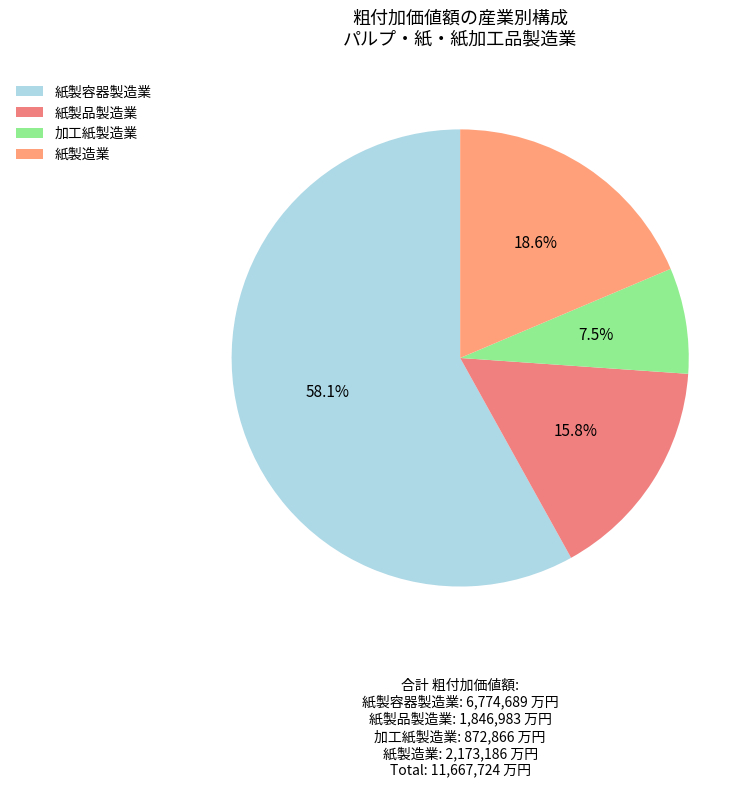

Which slice is the largest?

紙製容器製造業